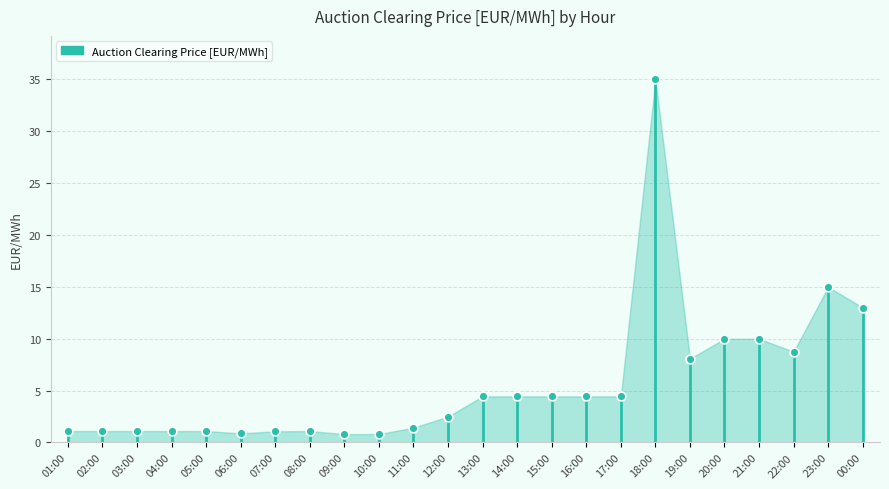

Between 09:00 and 16:00, which is larger?

16:00